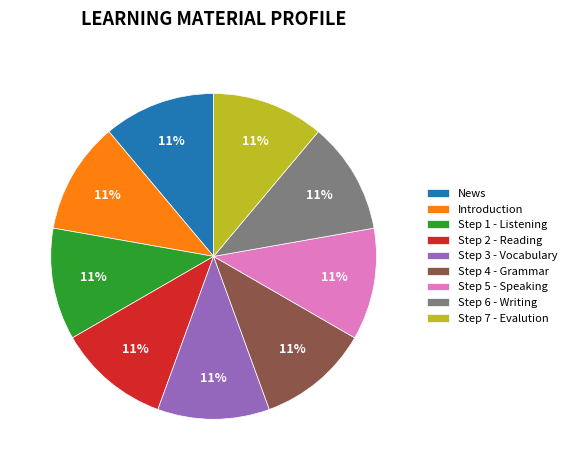

To the nearest percent, what is the combined percentage of Step 7 - Evalution and Step 2 - Reading?

22%